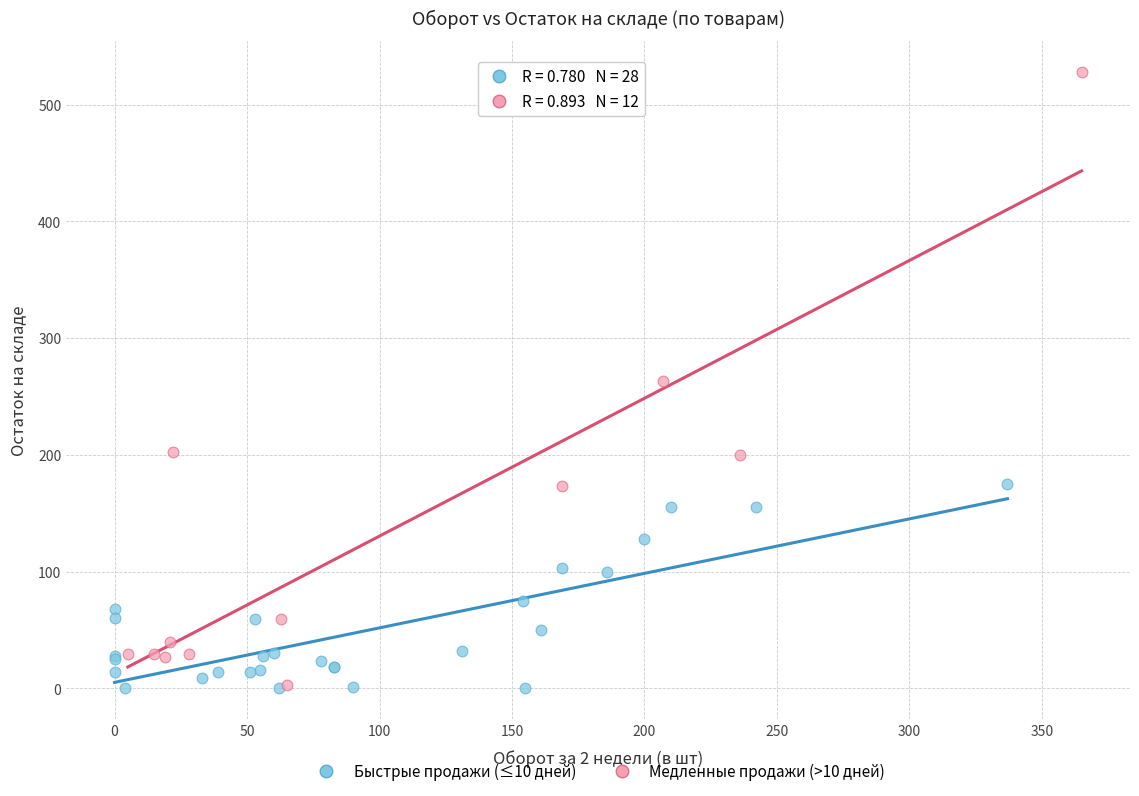

Which series contains the highest Y value?

Медленные продажи (>10 дней)